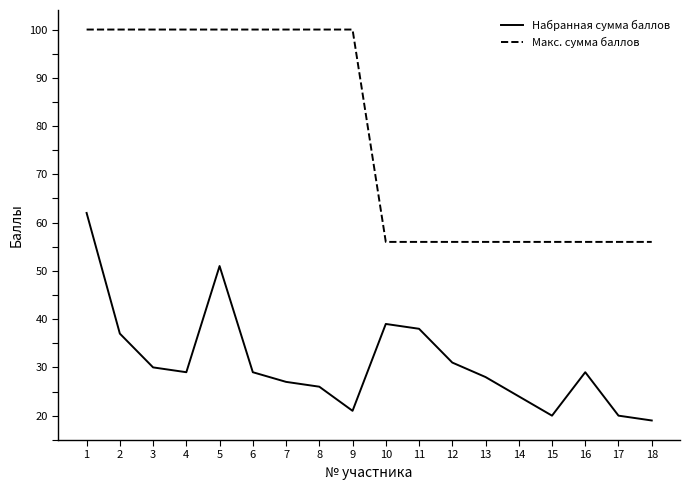

In Набранная сумма баллов, how many points are lower than both neighbors (excluding endpoints)?

3